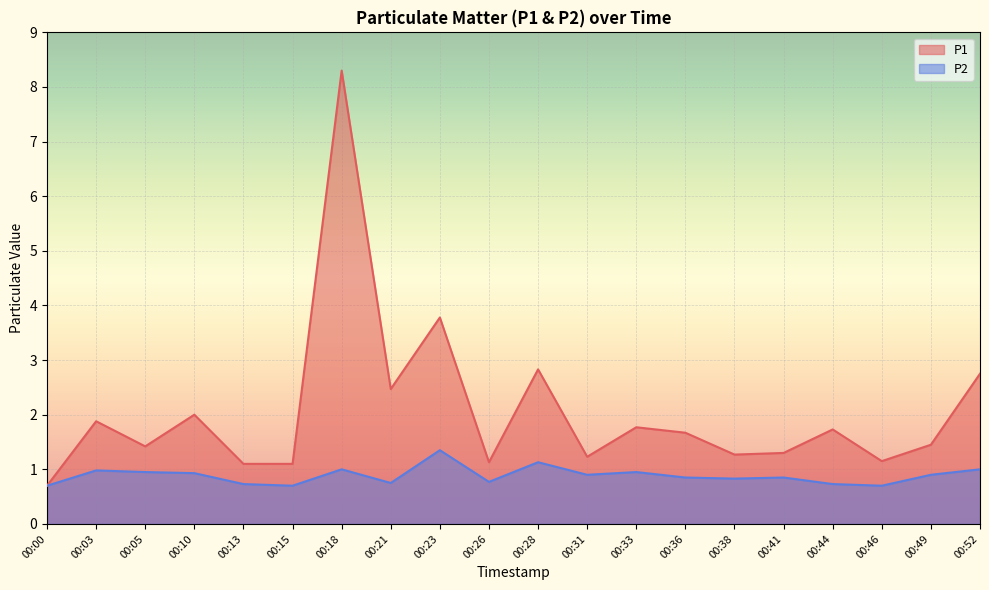

How many data points in P1 are less than 1?

1